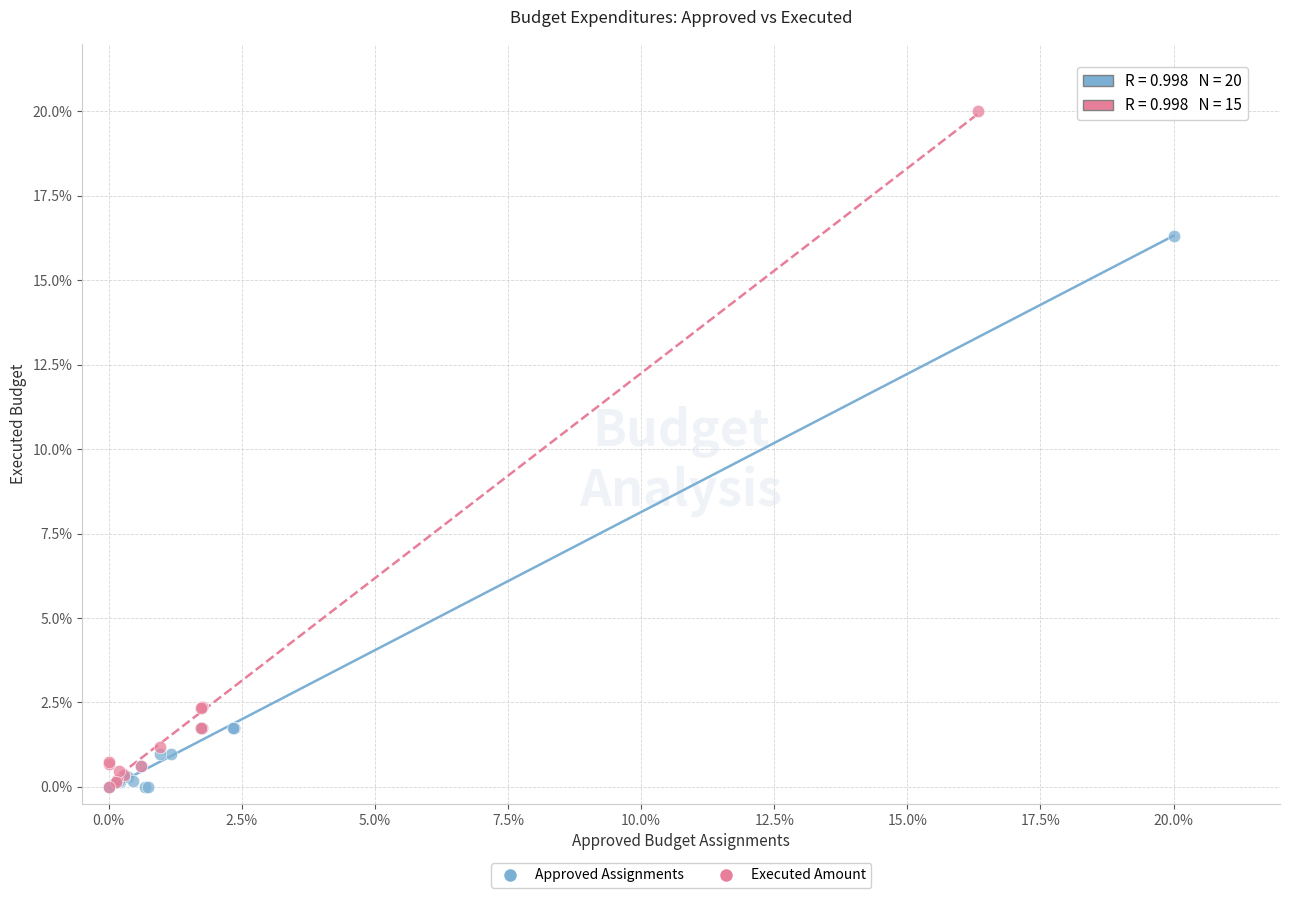

Which series reaches the maximum Y coordinate?

Executed Amount